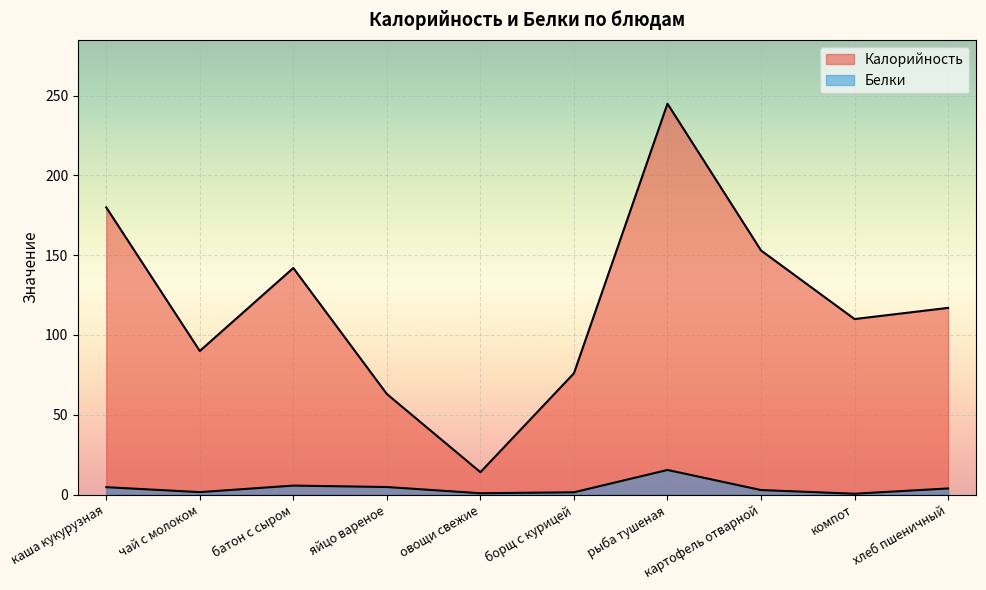

True or false: Белки and Калорийность intersect in this chart.

False